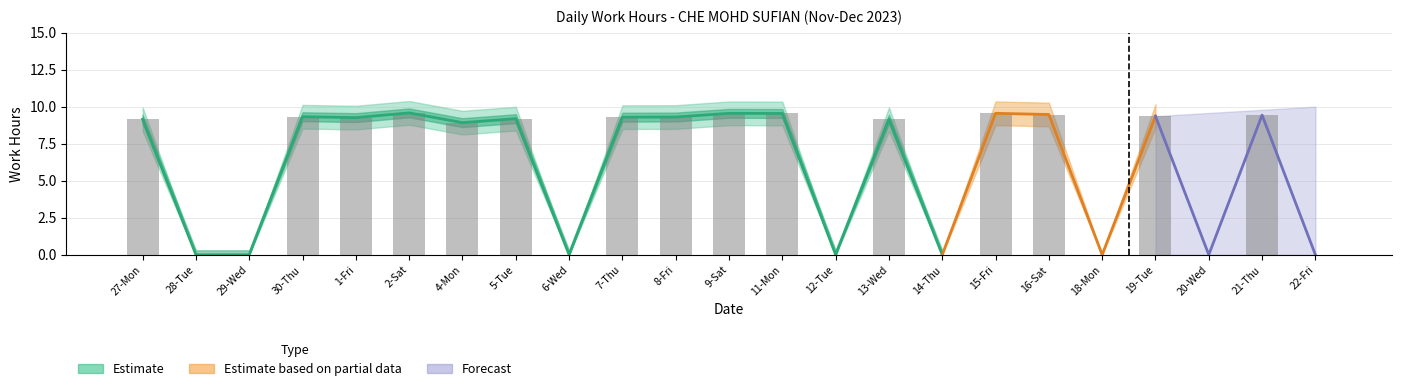

List the labels in order of value, smallest first.

28-Tue, 29-Wed, 6-Wed, 12-Tue, 14-Thu, 18-Mon, 20-Wed, 22-Fri, 4-Mon, 27-Mon, 13-Wed, 5-Tue, 1-Fri, 7-Thu, 8-Fri, 30-Thu, 19-Tue, 21-Thu, 16-Sat, 11-Mon, 9-Sat, 15-Fri, 2-Sat